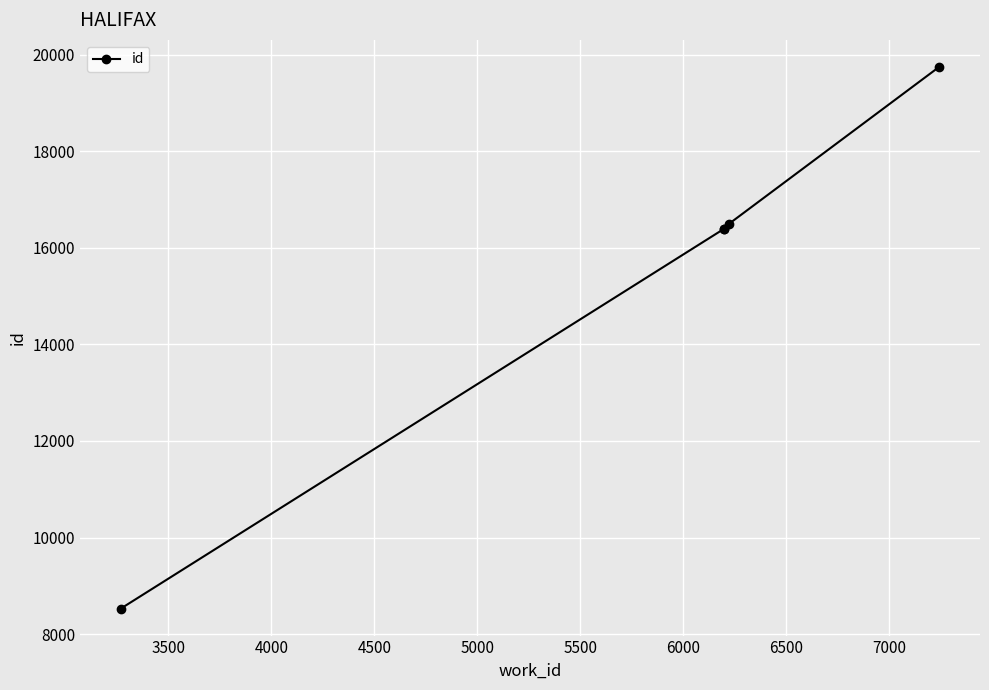

What is the value of the 4th point from the left?

16500